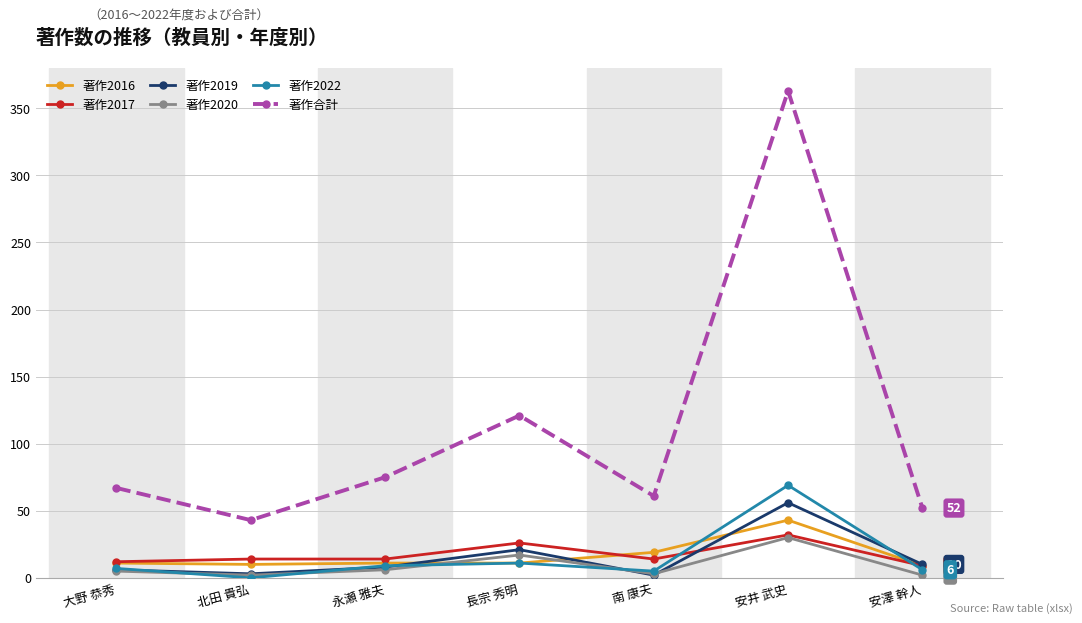

The 著作2016 series shows 11 at 長宗 秀明. True or false?

True